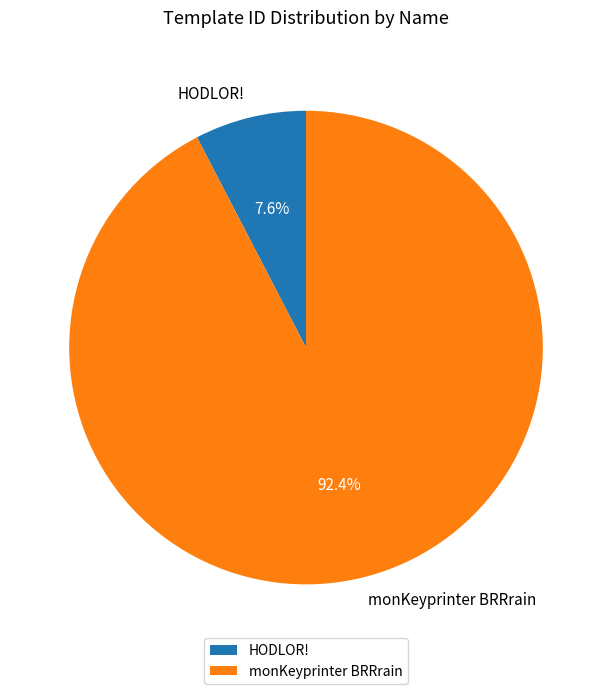

True or false: HODLOR! accounts for 8% of the total.

True